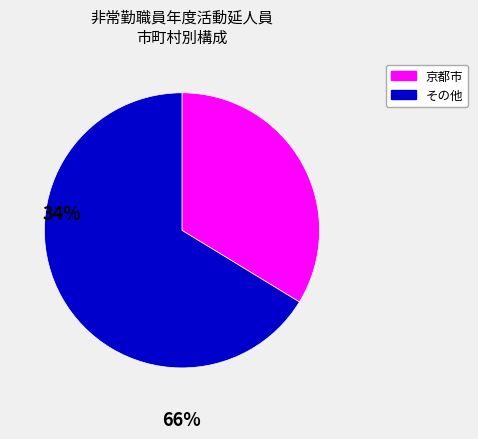

Is there any slice that represents more than half of the pie?

Yes